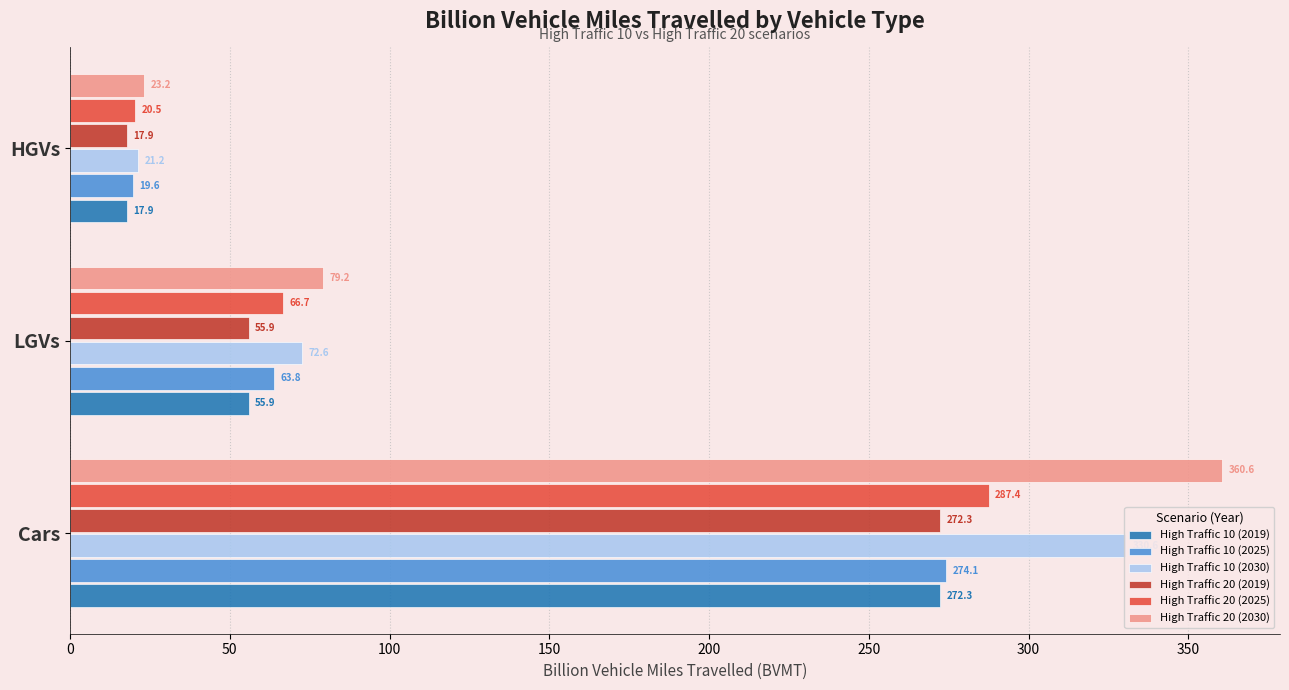

What is the difference between the maximum and second lowest values in the High Traffic 10 (2019) series?

216.4